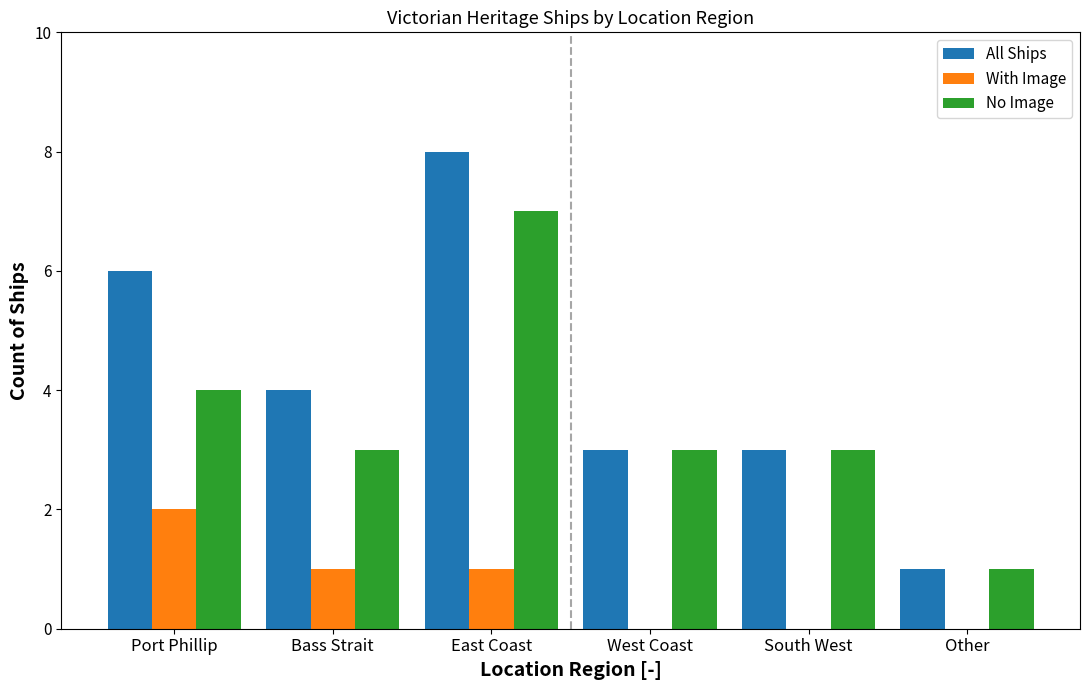

Where is All Ships nearest to the value 4?

Bass Strait